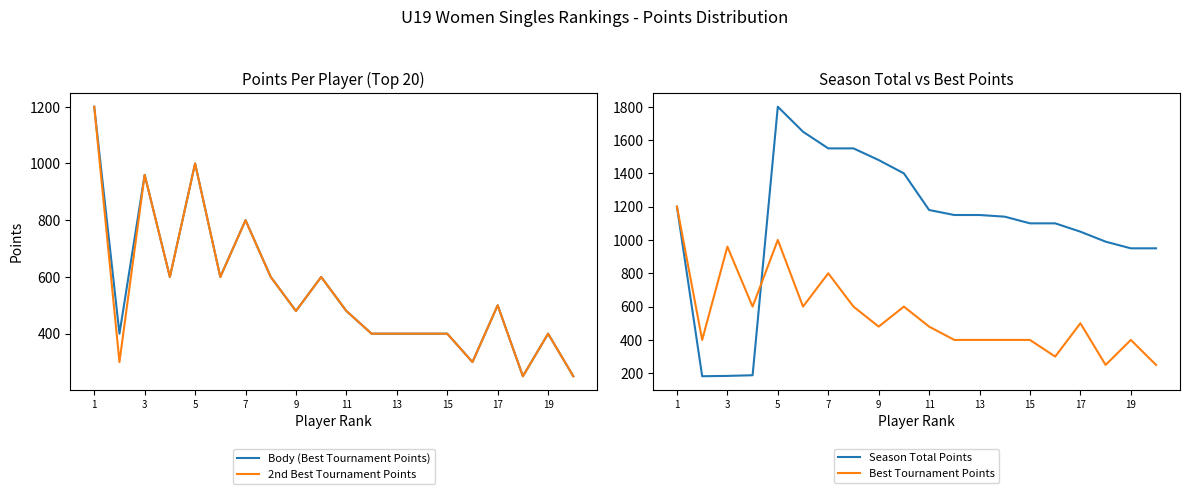

Is it true that Season Total Points equals 402 at 19?

False